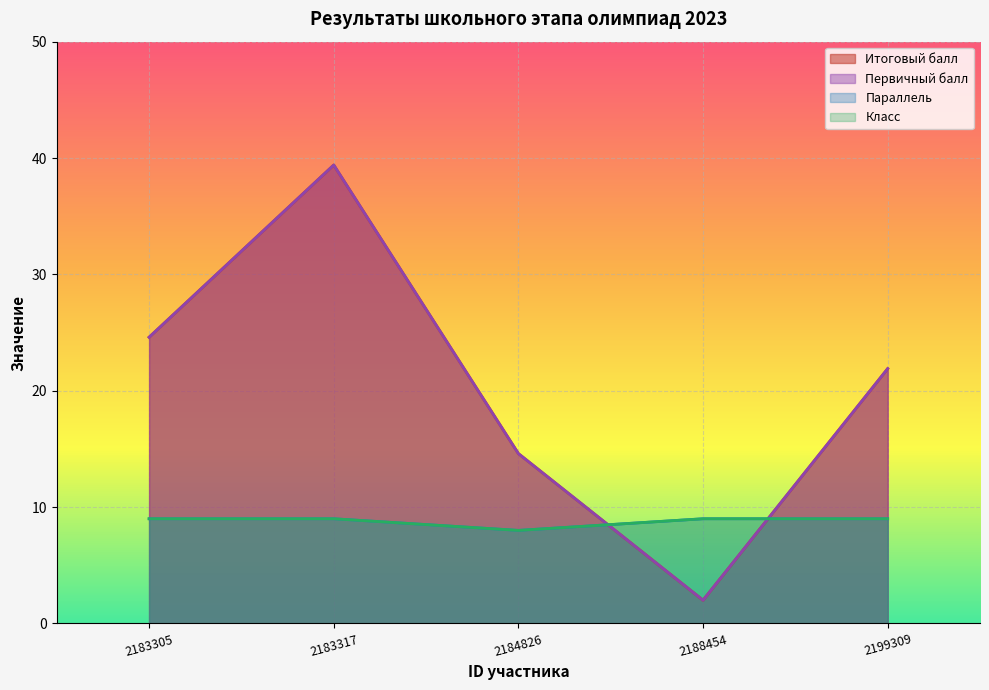

Reading left to right, what are all the values shown in this chart?

Итоговый балл: 2183305=24.6	2183317=39.4	2184826=14.6	2188454=2.0	2199309=21.9
Первичный балл: 2183305=24.6	2183317=39.4	2184826=14.6	2188454=2.0	2199309=21.9
Параллель: 2183305=9.0	2183317=9.0	2184826=8.0	2188454=9.0	2199309=9.0
Класс: 2183305=9.0	2183317=9.0	2184826=8.0	2188454=9.0	2199309=9.0